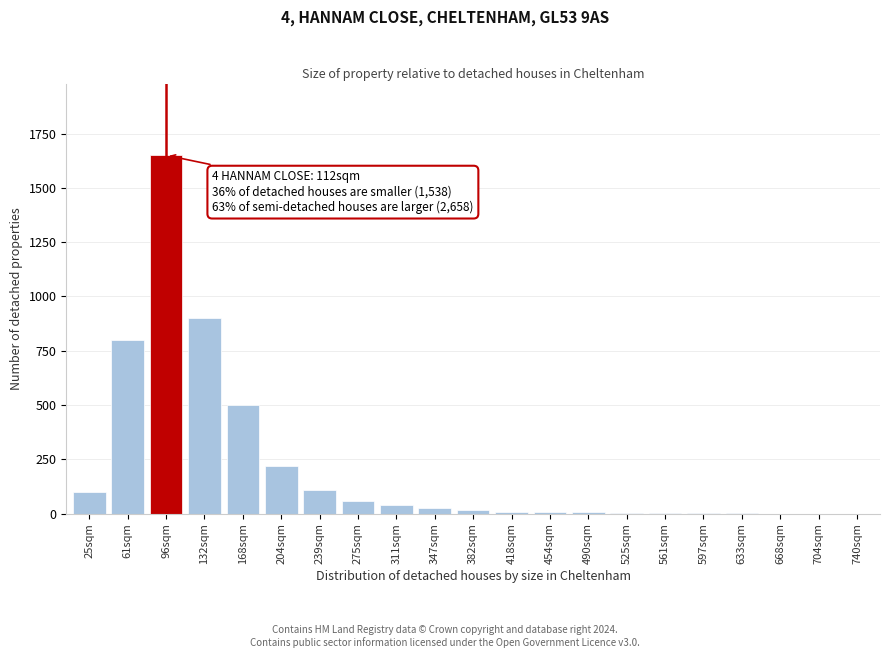

What is the sum of all values?

4458